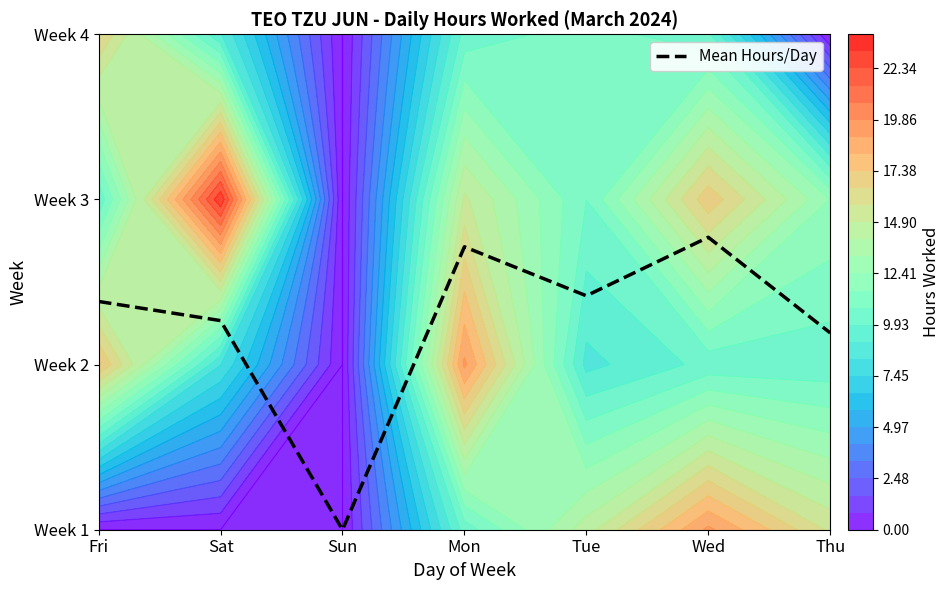

Reading left to right, transcribe all the data shown in this chart.

Fri=1.4	Sat=1.3	Sun=0.0	Mon=1.7	Tue=1.4	Wed=1.8	Thu=1.2